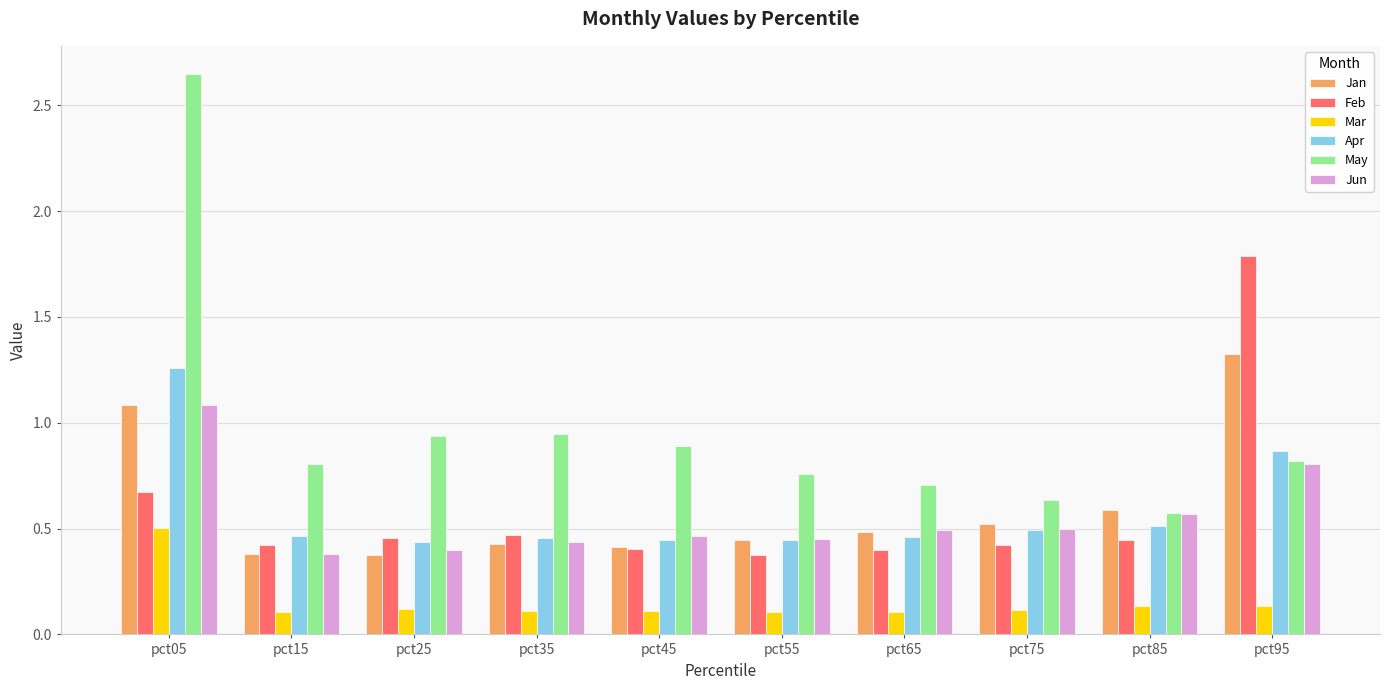

What is the sum of the Jun values at pct85 and pct35?

1.0